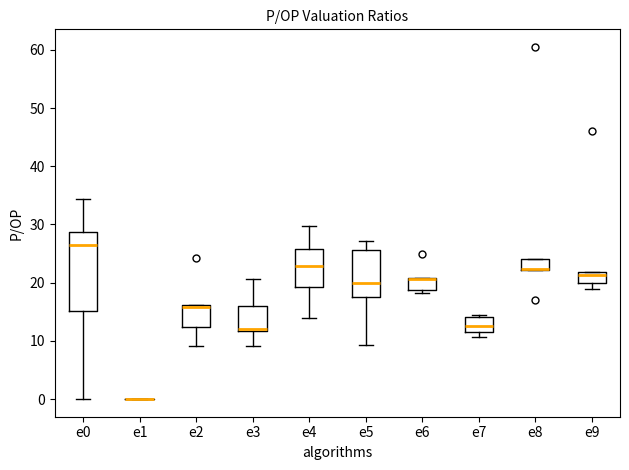

Where is the lower edge of the box for e9 on the y-axis? The values are not printed on the chart, so give them approximately, as read against the axis.

20